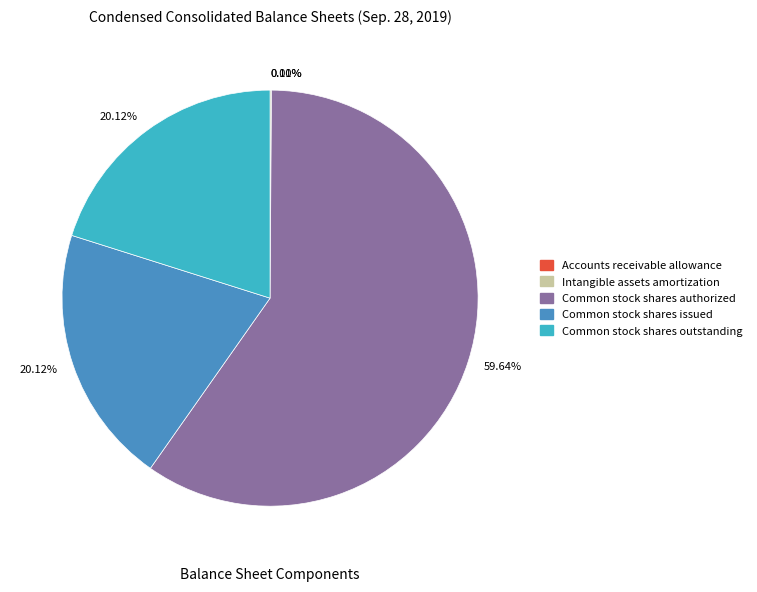

Does any single category account for the majority?

Yes